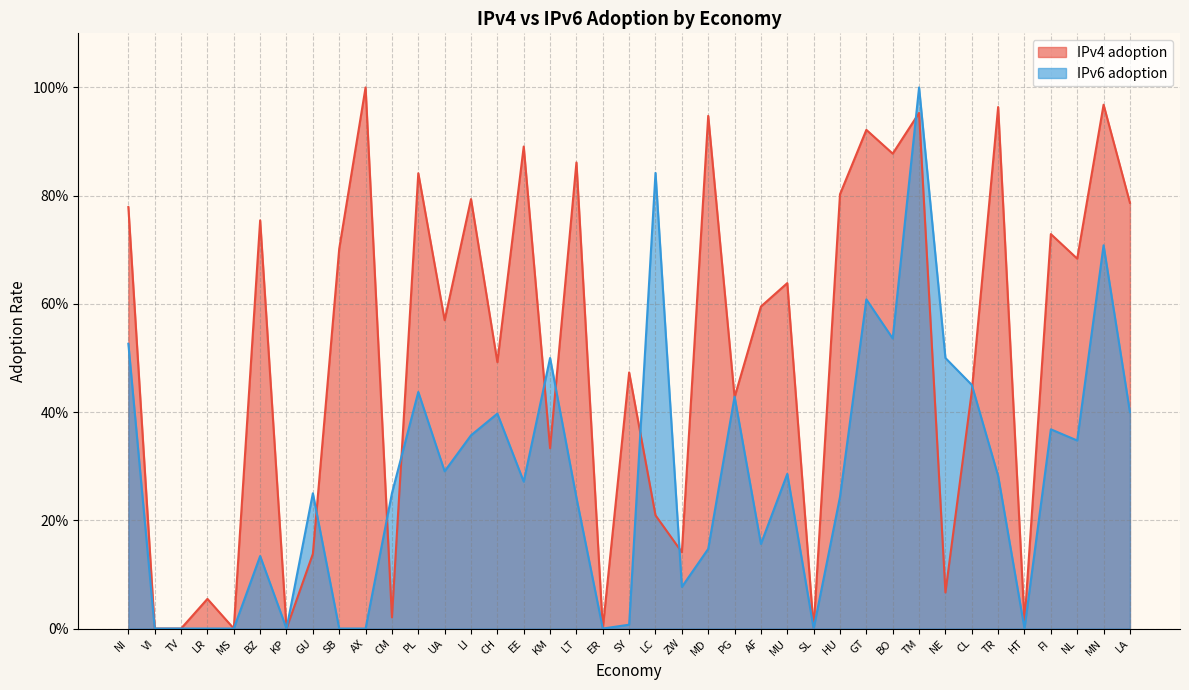

How many values in IPv4 adoption are above zero?

33